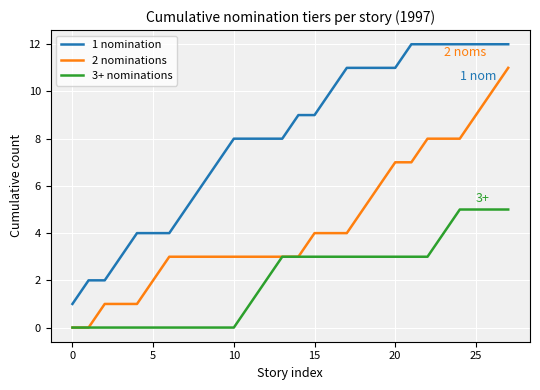

Rank the series by their average value, from highest to lowest.

1 nomination, 2 nominations, 3+ nominations